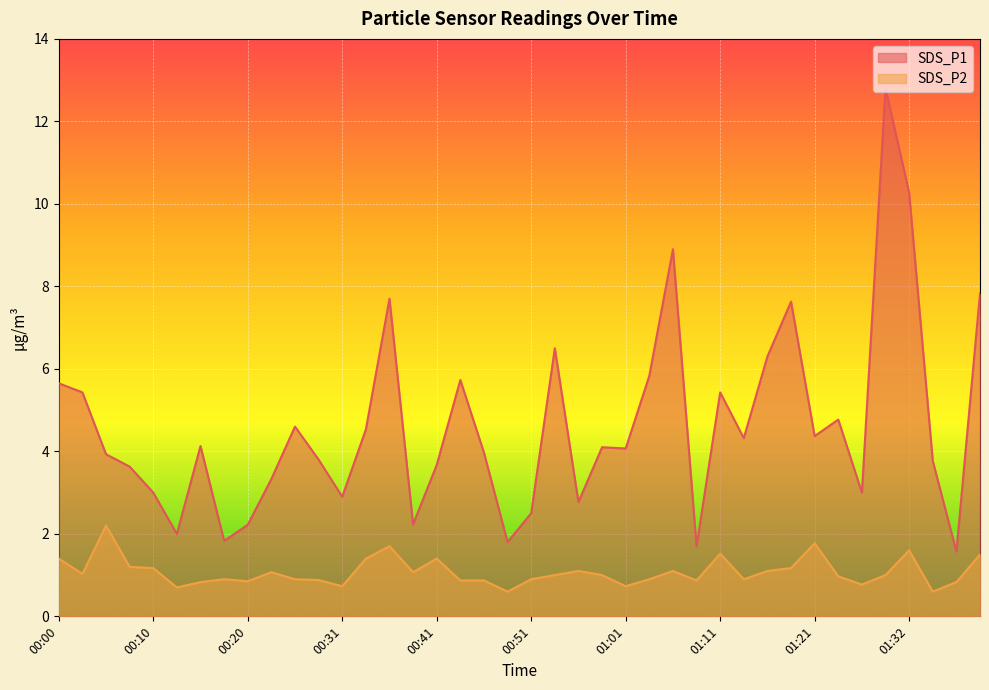

Is it true that SDS_P1 equals 2.0 at 01:23?

False